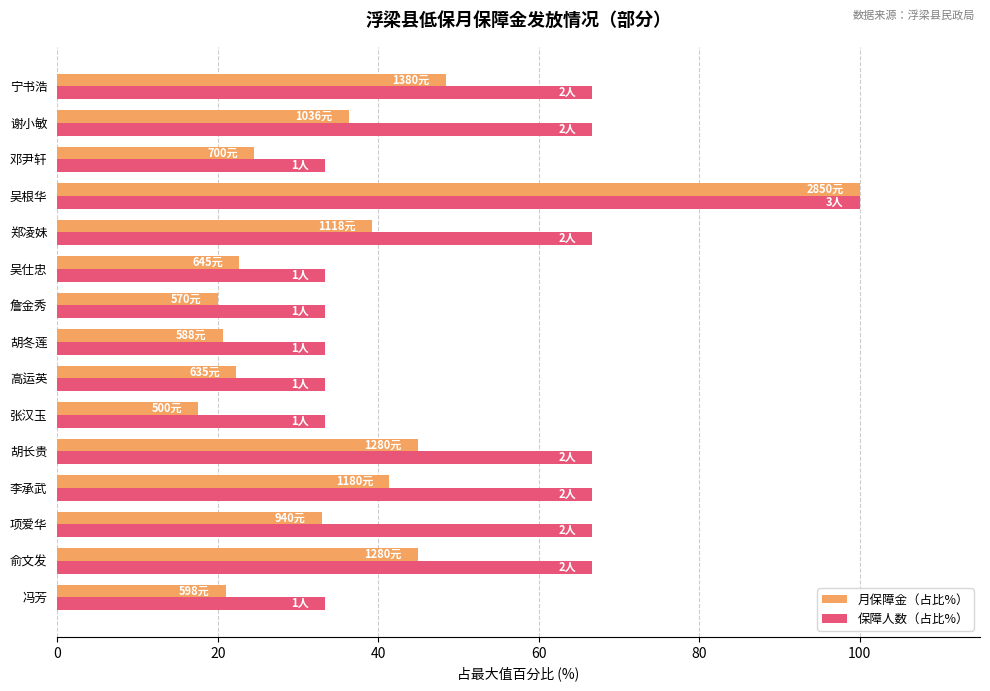

How many distinct data groups are displayed?

2